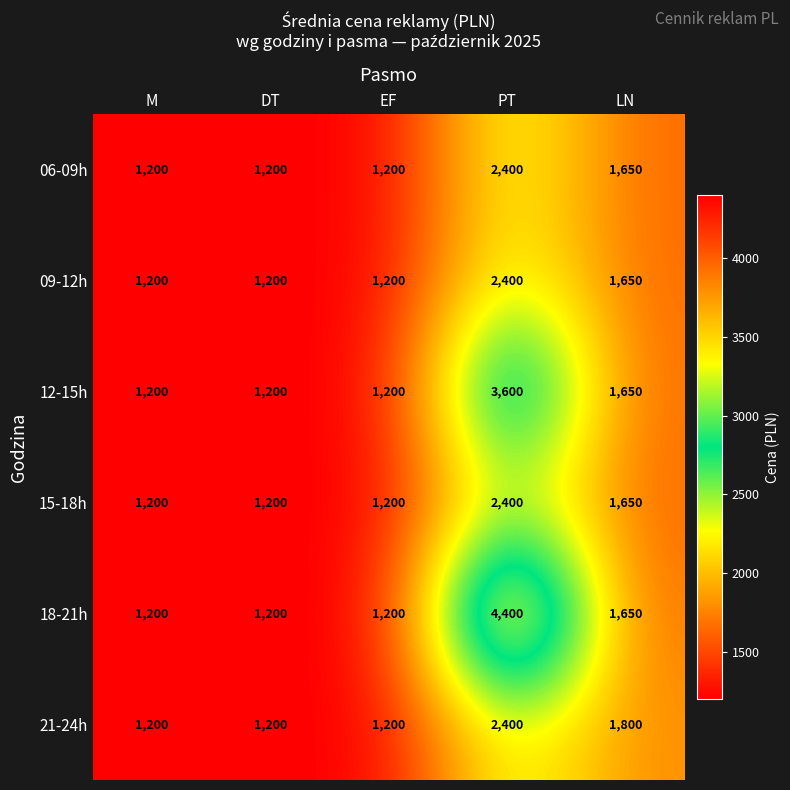

How many data points does each series have?

5